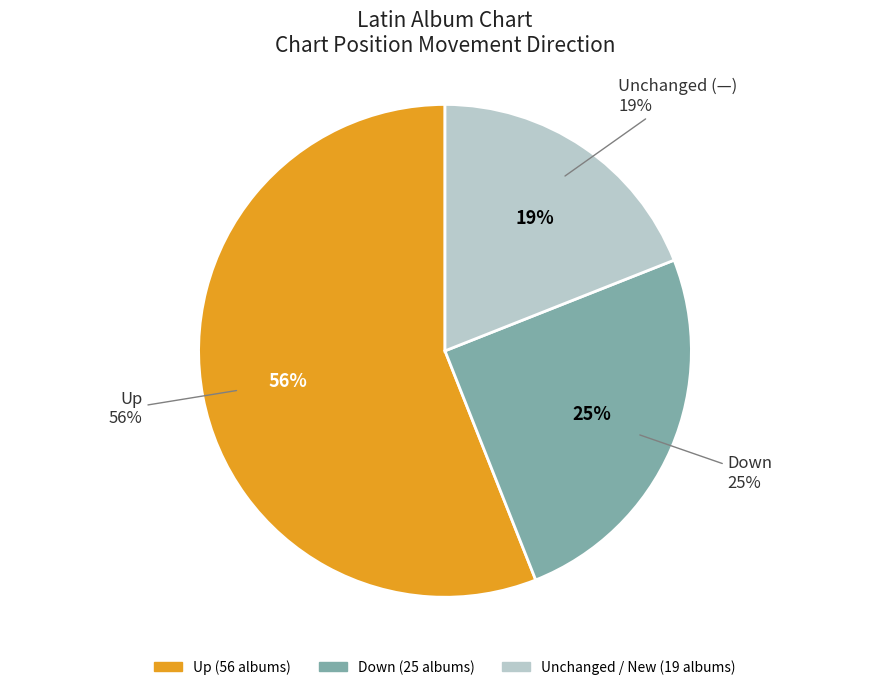

Count the number of slices in the pie.

3